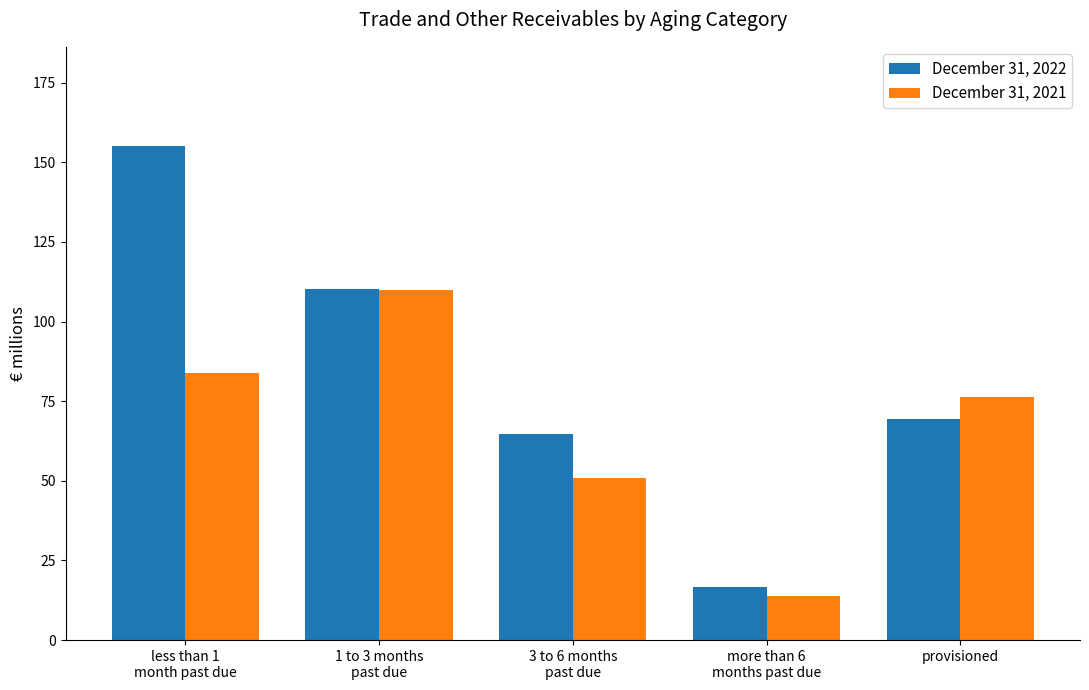

The December 31, 2021 series shows 43.5 at less than 1
month past due. True or false?

False